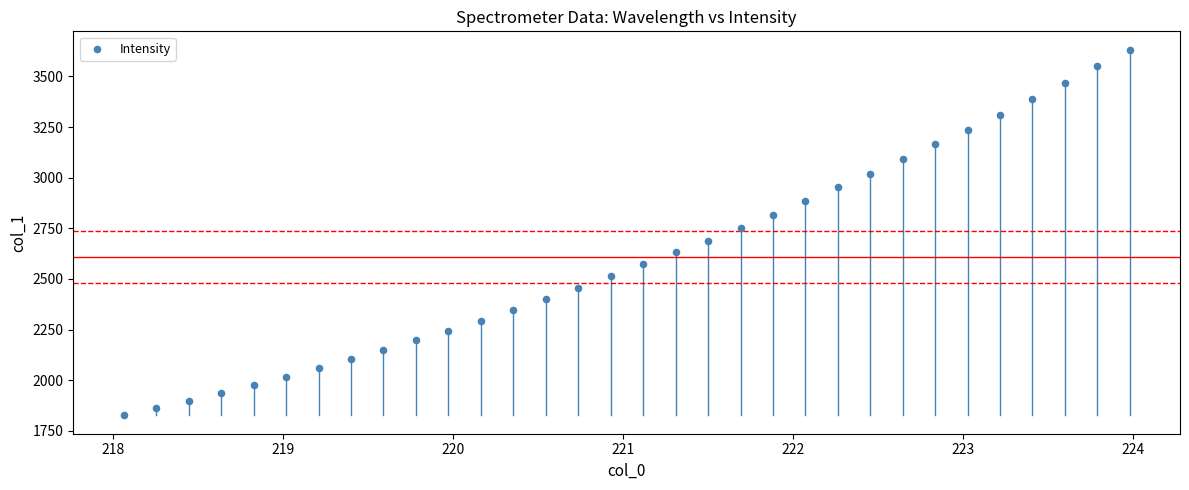

What is the range of X values (max minus min)?

5.9